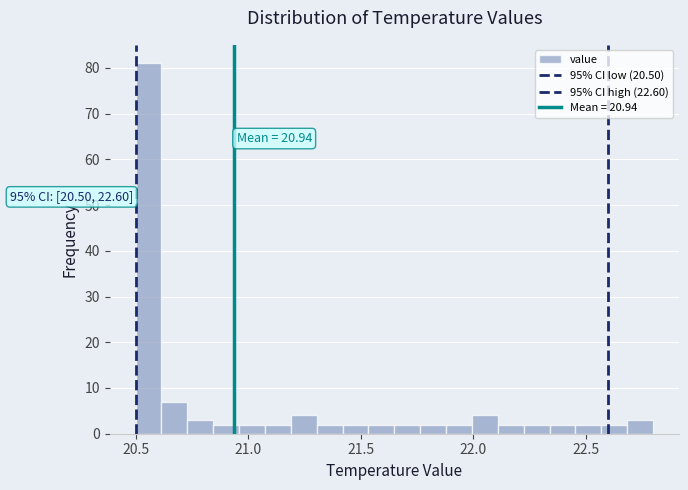

Read against the x-axis, roughly where is the centre of the tallest bar?

20.55